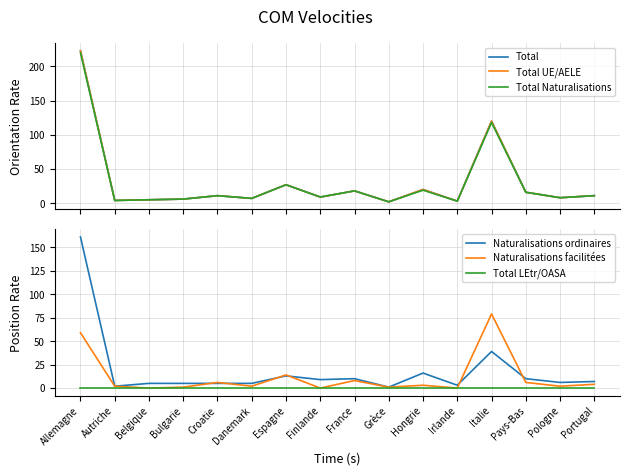

How many intersections are there between Naturalisations ordinaires and Naturalisations facilitées?

6